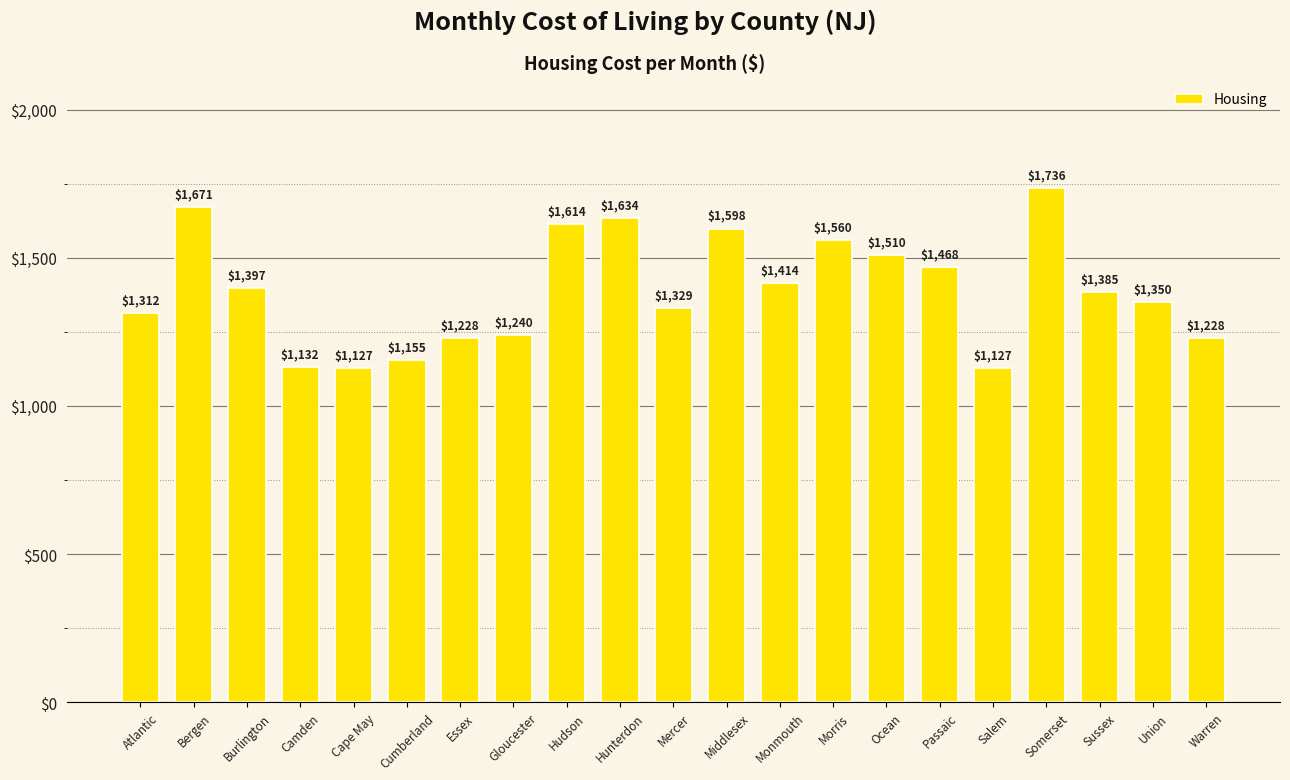

What is the maximum value shown in the chart?

1736